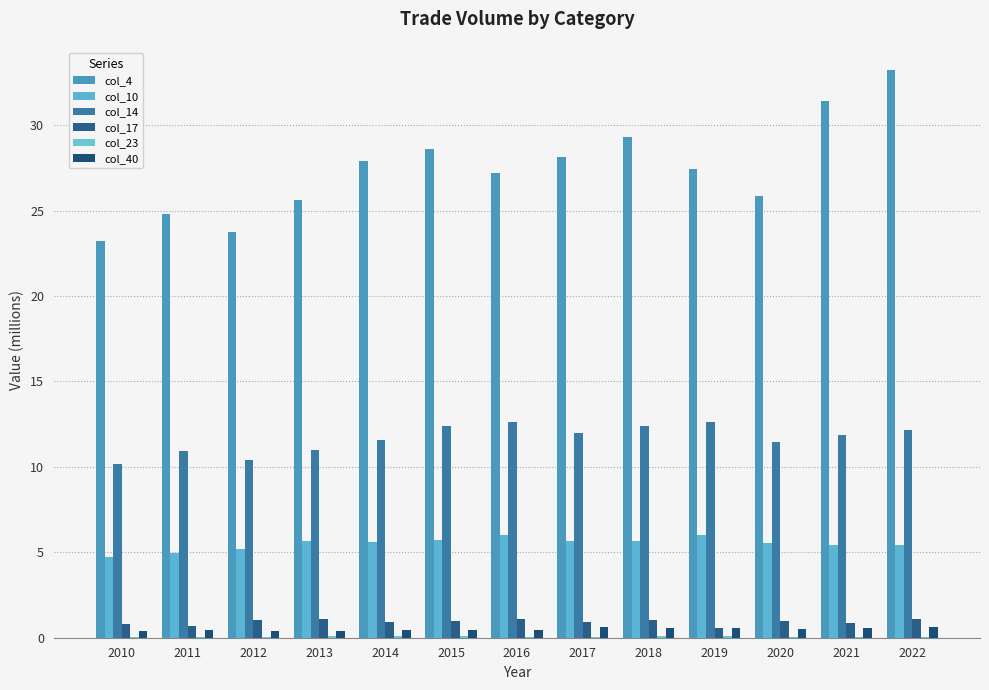

What is the value of the col_4 bar at the 9th from the left?

29.3